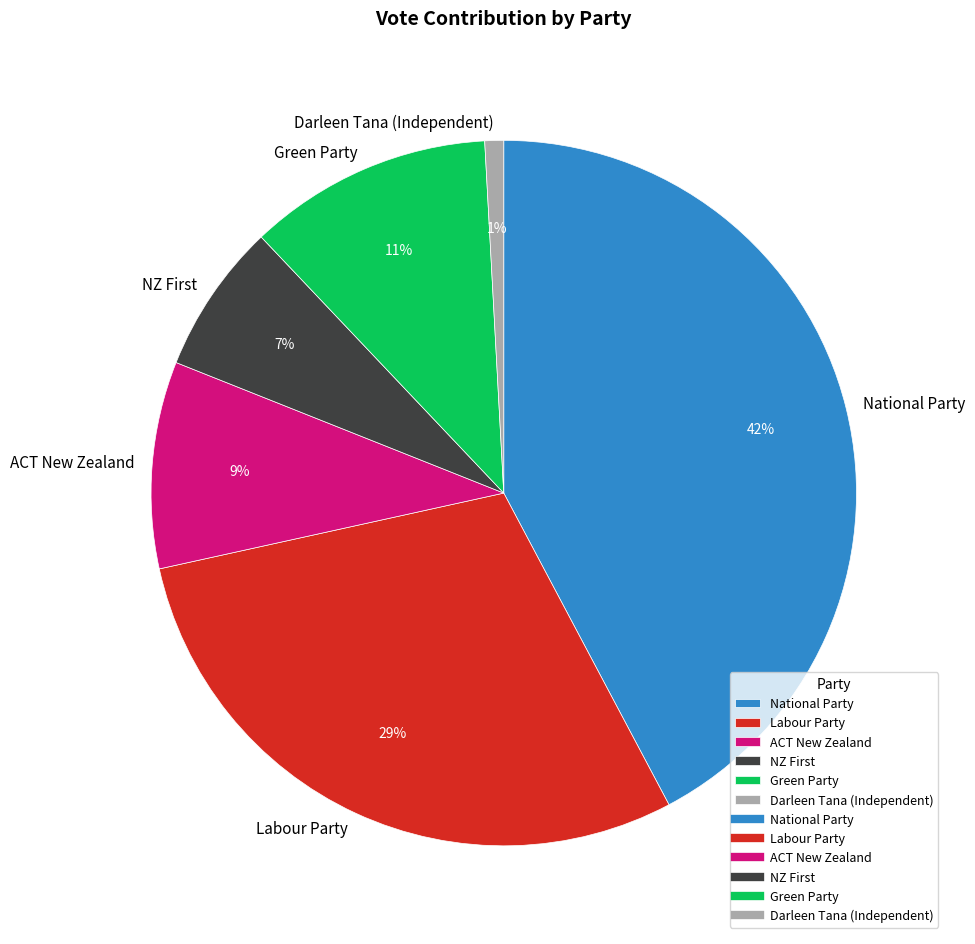

What percentage is the Labour Party slice, to the nearest percent?

29%